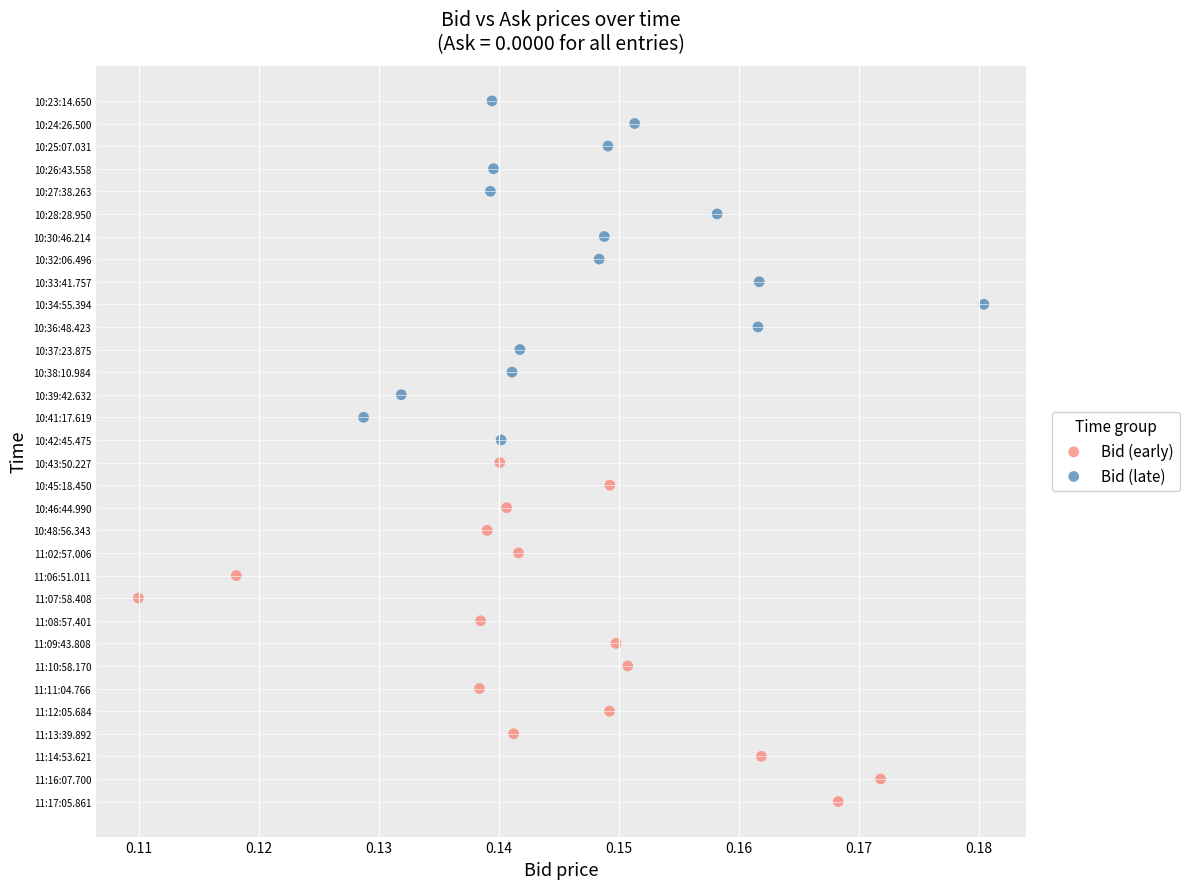

What are all the series names shown in the legend?

Bid (early), Bid (late)